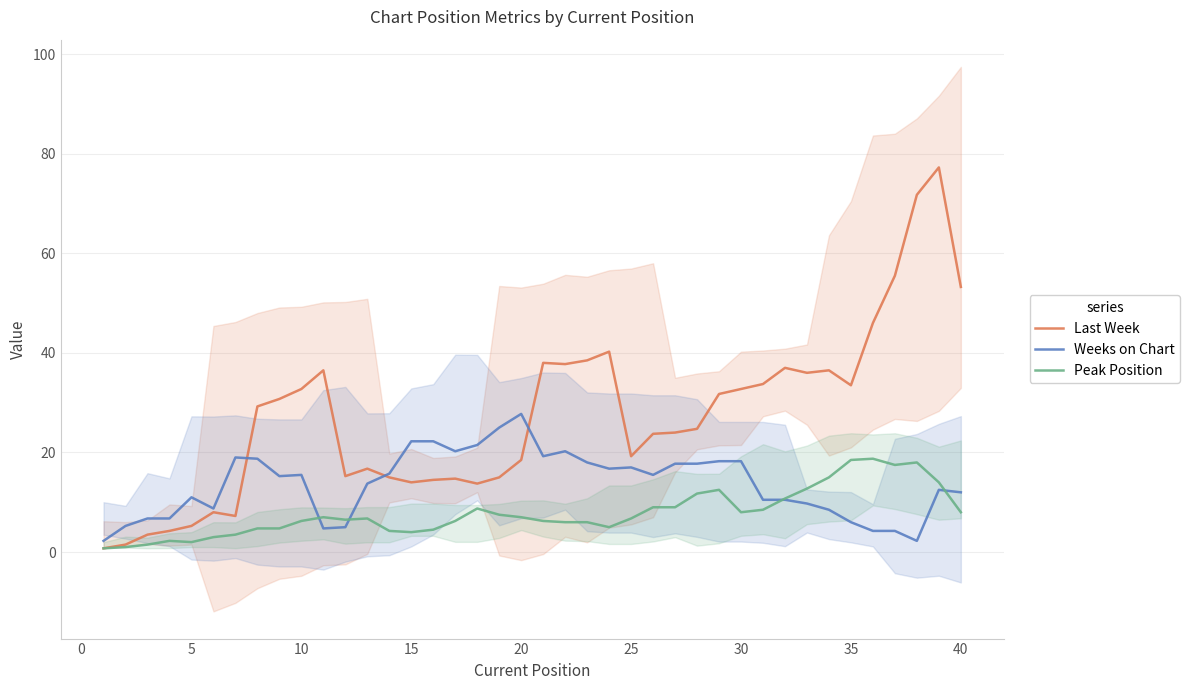

True or false: Peak Position and Weeks on Chart intersect in this chart.

True